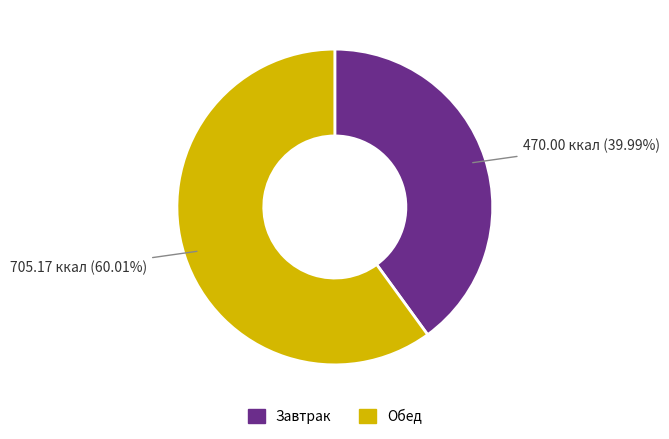

What is the ratio of the value at Завтрак to the value at Обед?

0.7